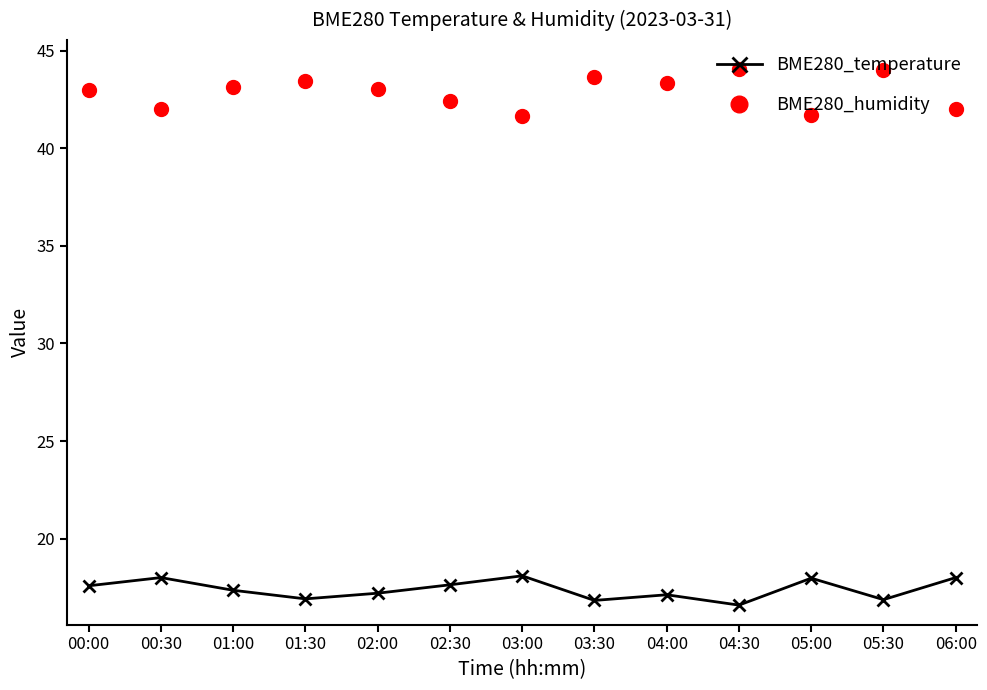

What is the difference between the maximum and minimum values in the BME280_temperature series?

1.5